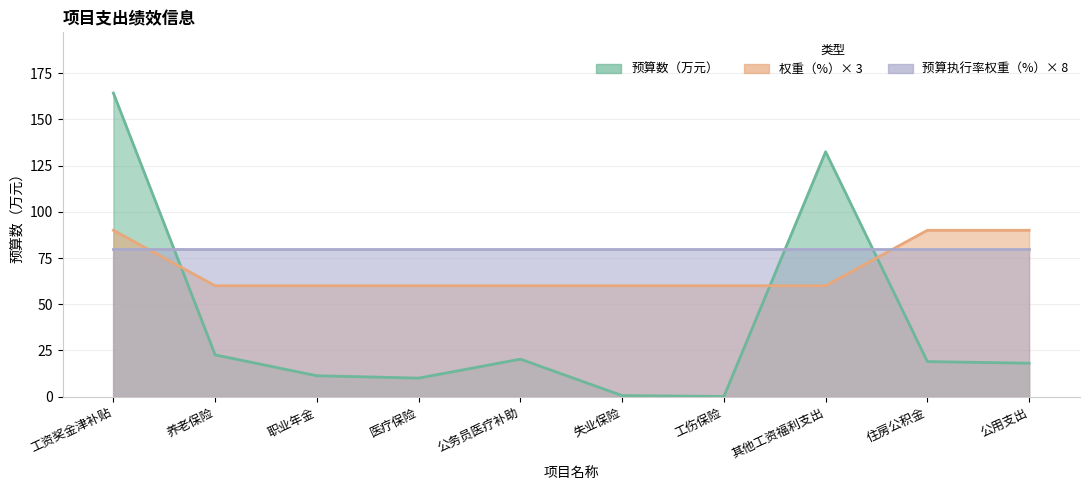

What is the label of the 1st point from the right?

公用支出